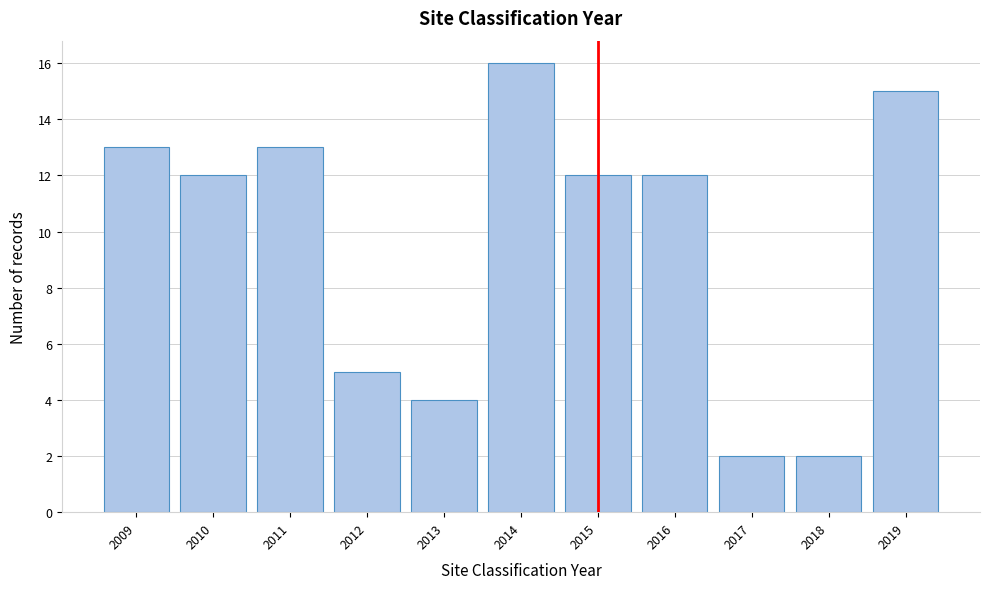

Reading left to right, list all the values displayed in this chart.

13	12	13	5	4	16	12	12	2	2	15